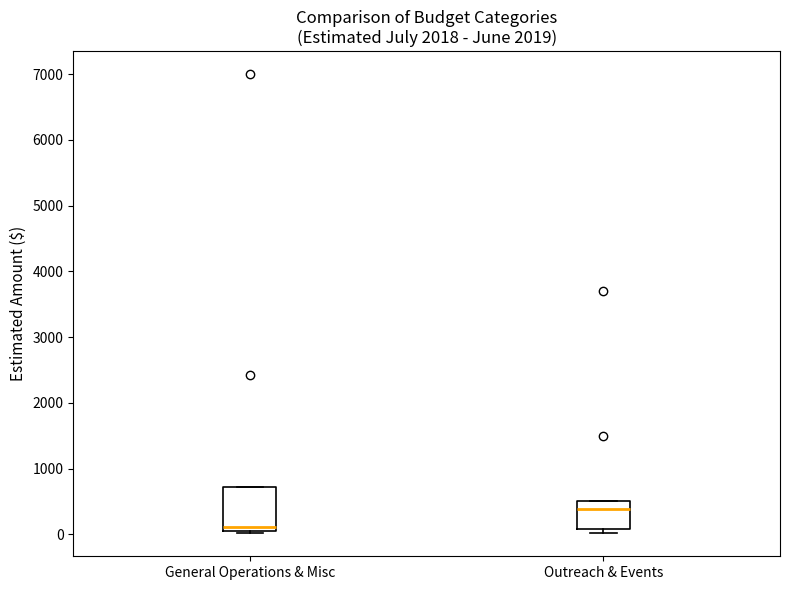

Reading left to right, read every box against the y-axis: the position of its median line, the range the box covers, and the ends of its whiskers. The values are not printed on the chart, so give them approximately, as read against the axis.

General Operations & Misc: median 100, box 0 to 700, whiskers 0 (just below the box's lower edge) to 700
Outreach & Events: median 400, box 100 to 500, whiskers 0 to 500